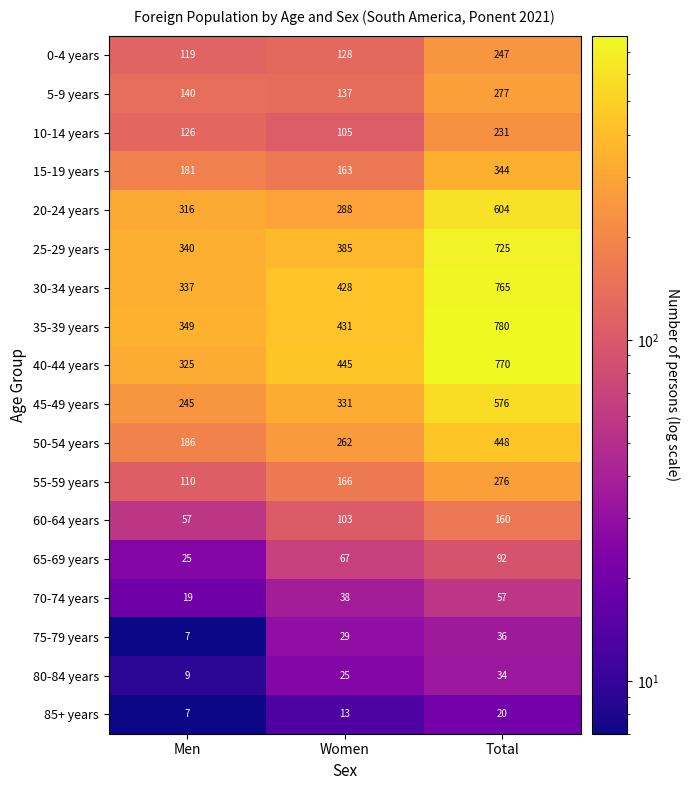

What is the difference between the maximum and minimum values in the 65-69 years series?

67